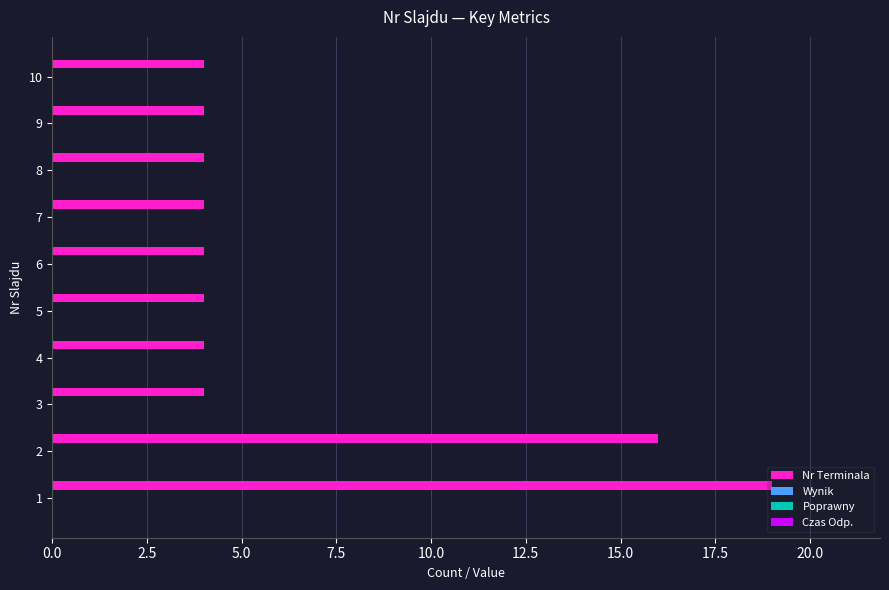

What is the sum of all values?

67